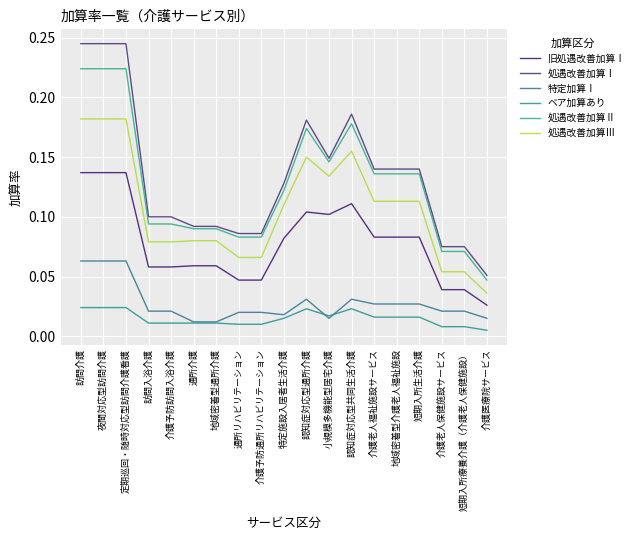

Does the chart have visible grid lines?

Yes